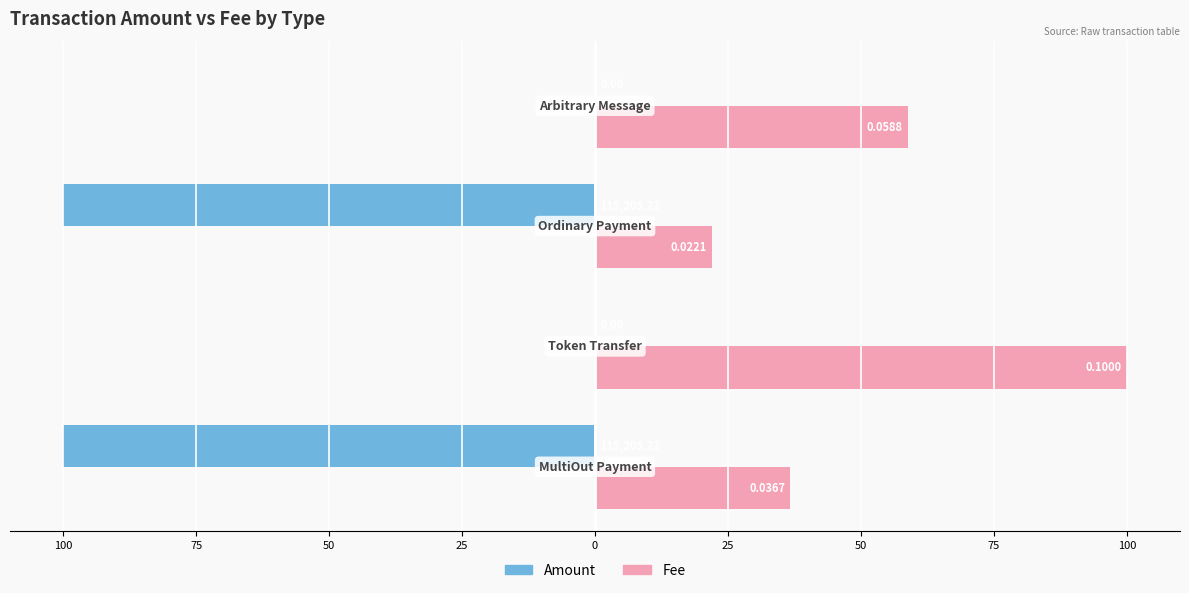

What are all the series names shown in the legend?

Amount, Fee